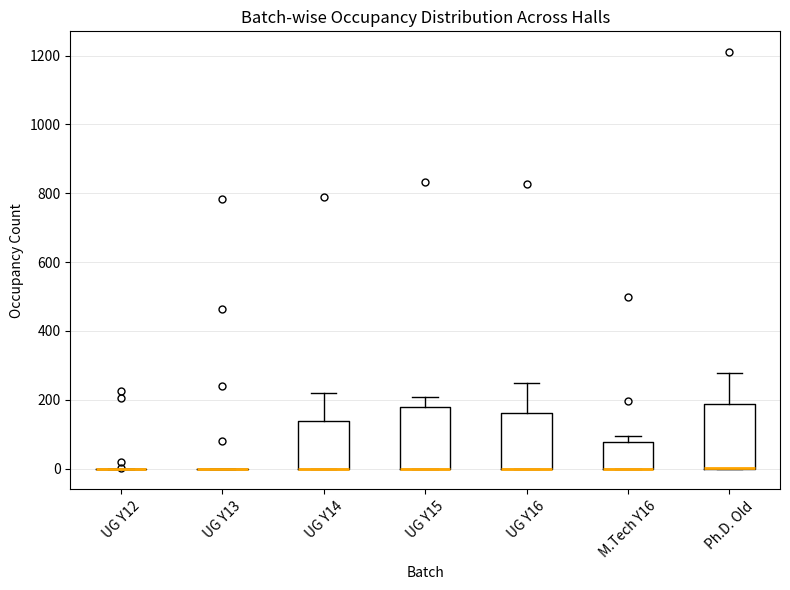

Reading left to right, read every box against the y-axis: the position of its median line, the range the box covers, and the ends of its whiskers. The values are not printed on the chart, so give them approximately, as read against the axis.

UG Y12: box collapsed to a line at 0, whiskers 0 to 0
UG Y13: box collapsed to a line at 0, whiskers 0 to 0
UG Y14: median 0 (drawn on the box's lower edge), box 0 to 140, whiskers 0 to 220
UG Y15: median 0 (drawn on the box's lower edge), box 0 to 180, whiskers 0 to 200
UG Y16: median 0 (drawn on the box's lower edge), box 0 to 160, whiskers 0 to 240
M.Tech Y16: median 0 (drawn on the box's lower edge), box 0 to 80, whiskers 0 to 100
Ph.D. Old: median 0 (drawn on the box's lower edge), box 0 to 180, whiskers 0 to 280